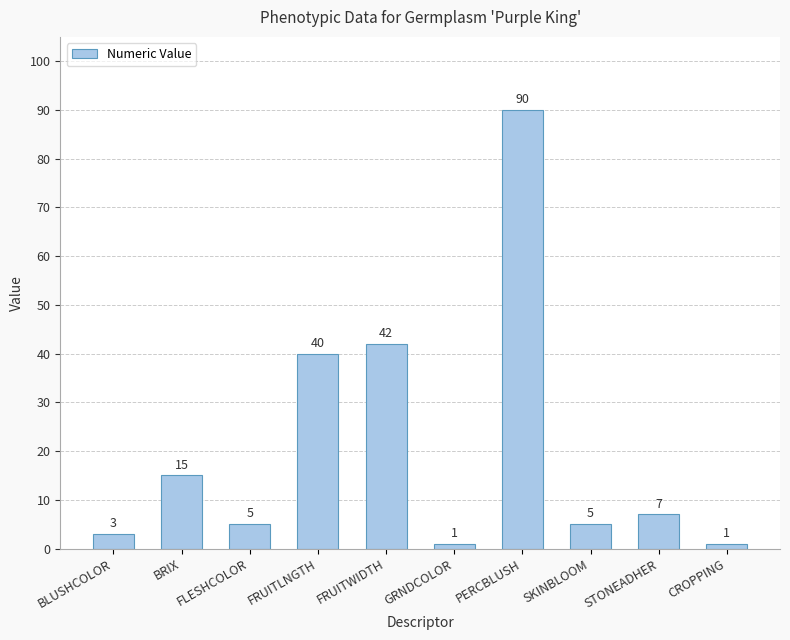

Is it true that the value at PERCBLUSH is 90?

True